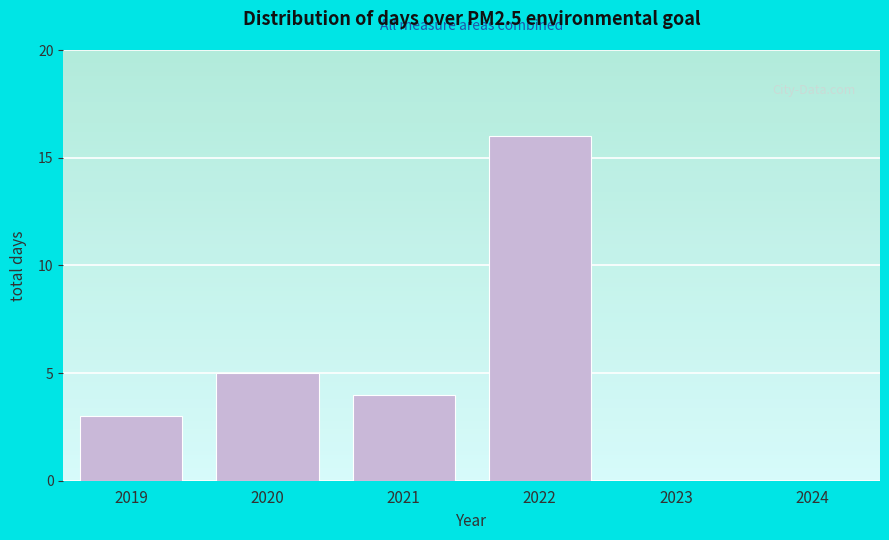

Reading right to left, transcribe all the data shown in this chart.

2024=0	2023=0	2022=16	2021=4	2020=5	2019=3